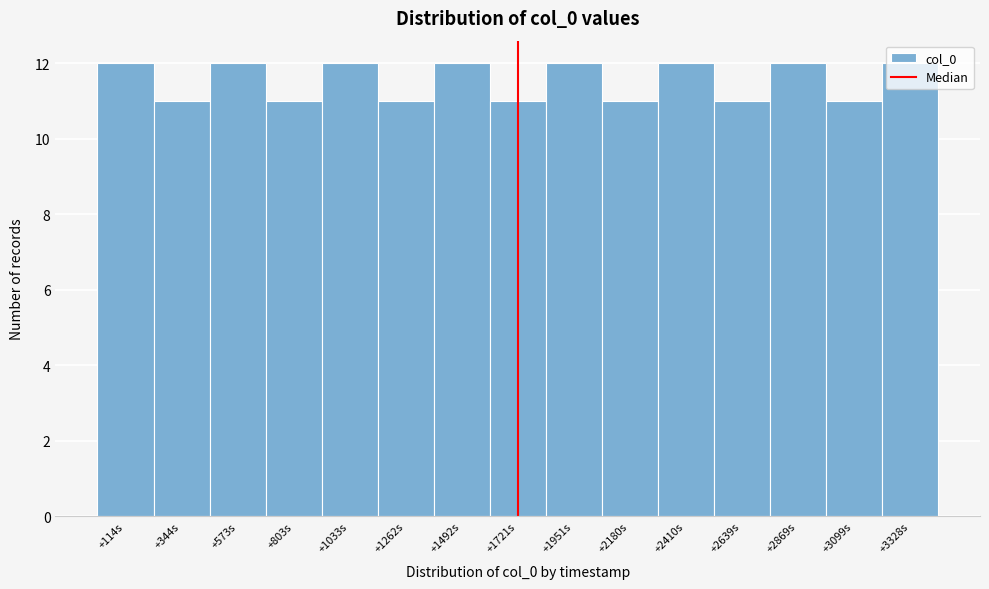

Between +2180s and +1951s, which is larger?

+1951s